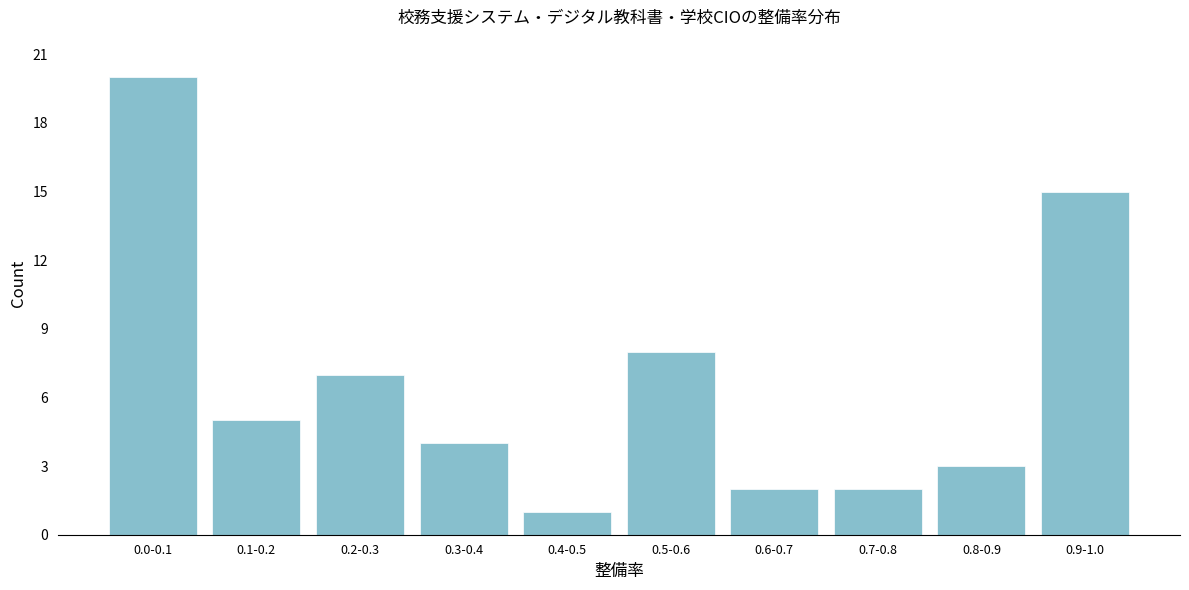

Reading left to right, transcribe all the data shown in this chart.

20	5	7	4	1	8	2	2	3	15